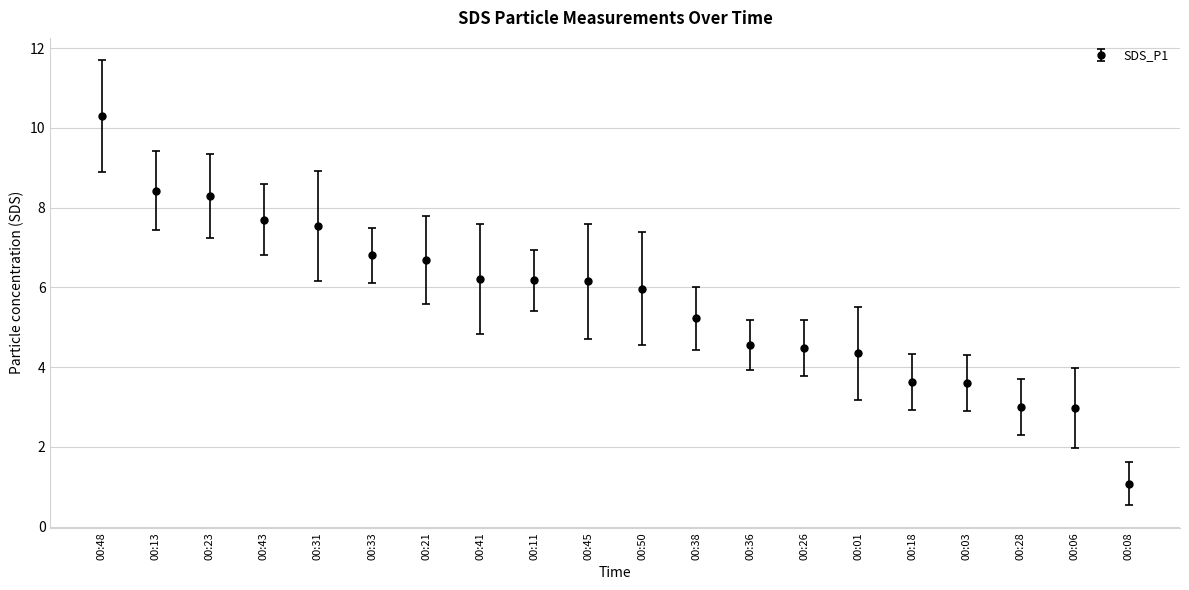

What is the average value?

5.7